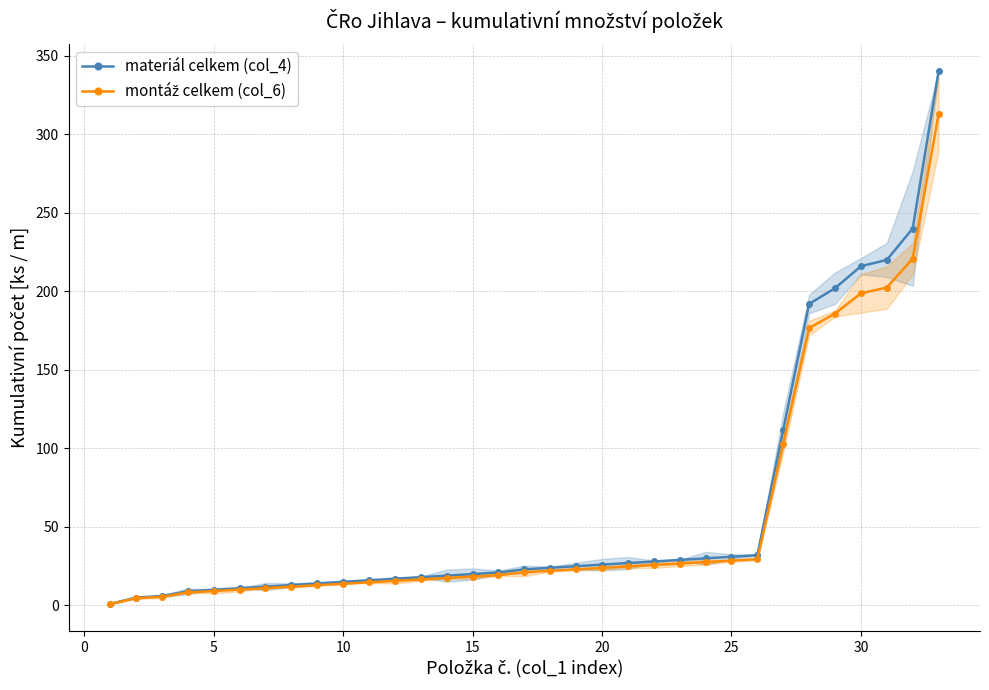

True or false: montáž celkem (col_6) and materiál celkem (col_4) intersect in this chart.

False